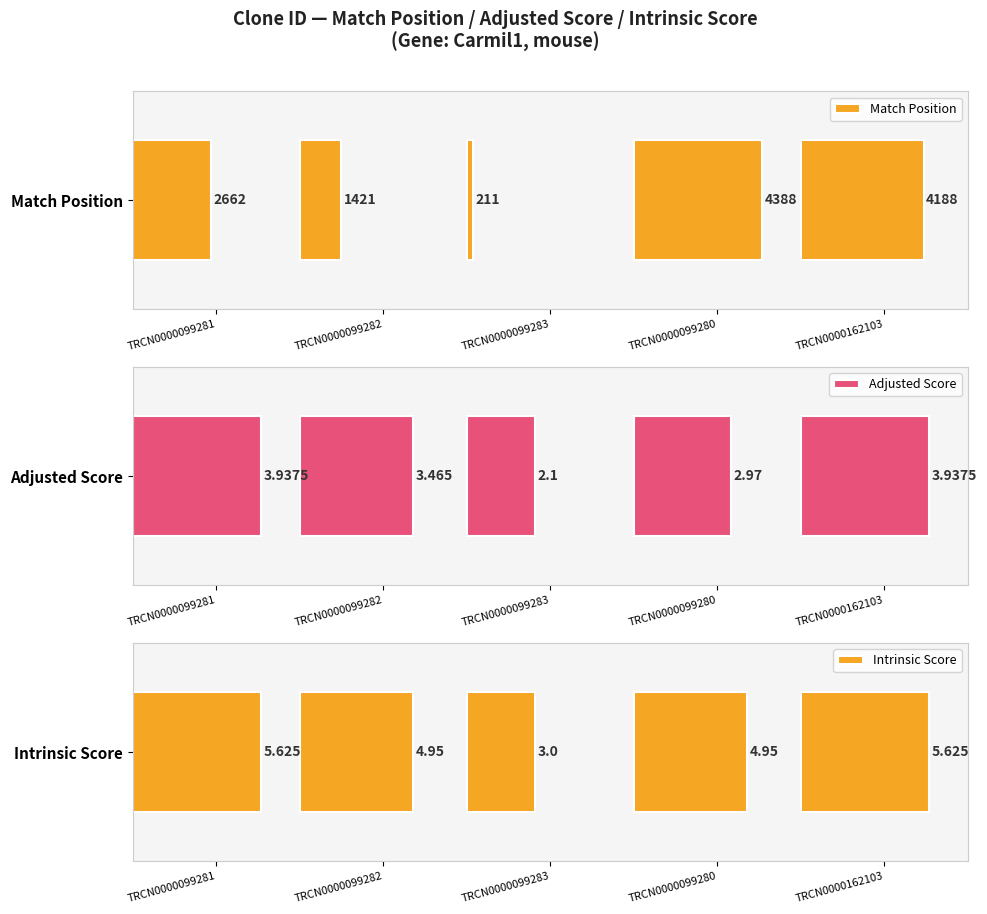

Are the bars horizontal?

Yes